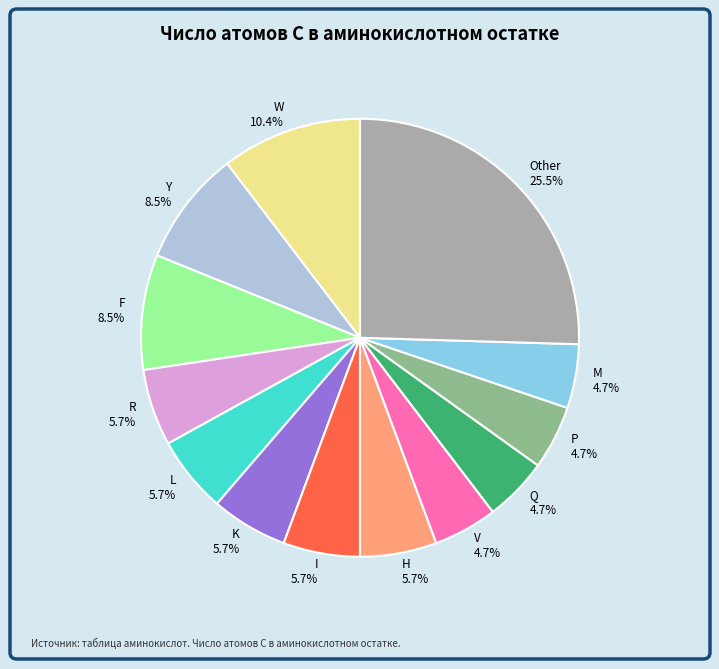

Which category has the biggest portion of the pie?

Other